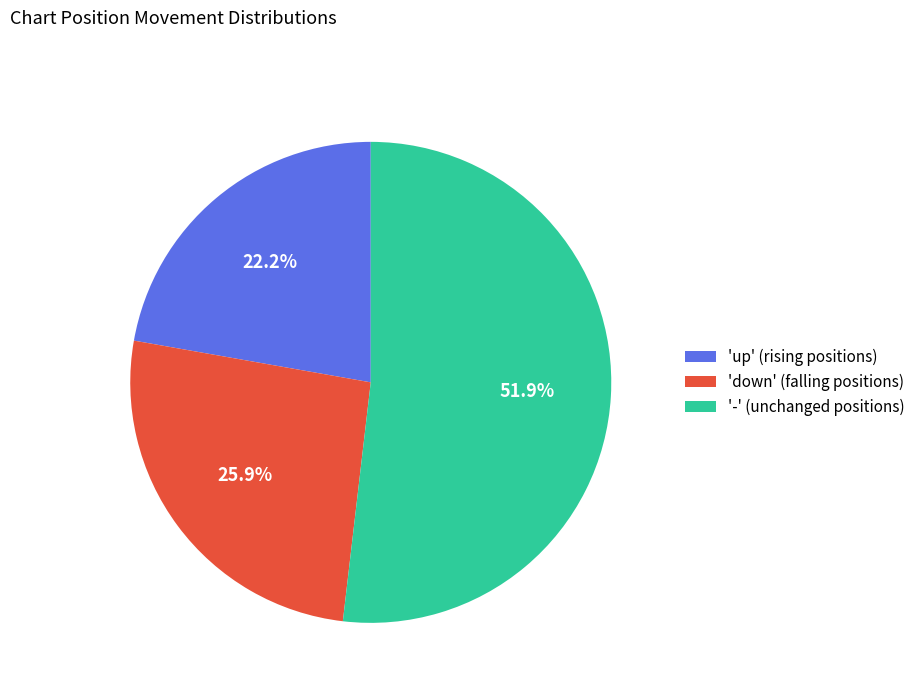

What is the ratio of the value at 'down' (falling positions) to the value at 'up' (rising positions)?

1.2